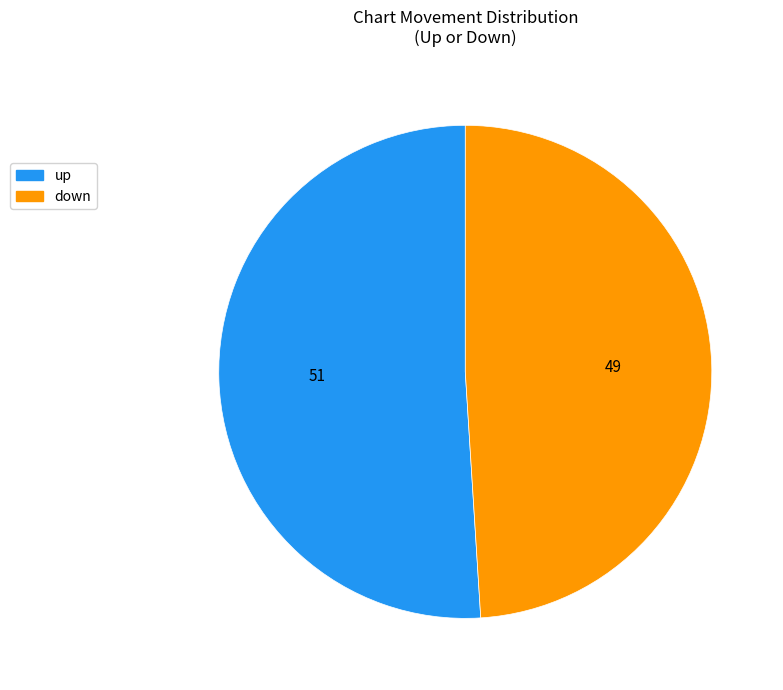

Rank the categories by value from lowest to highest.

down, up